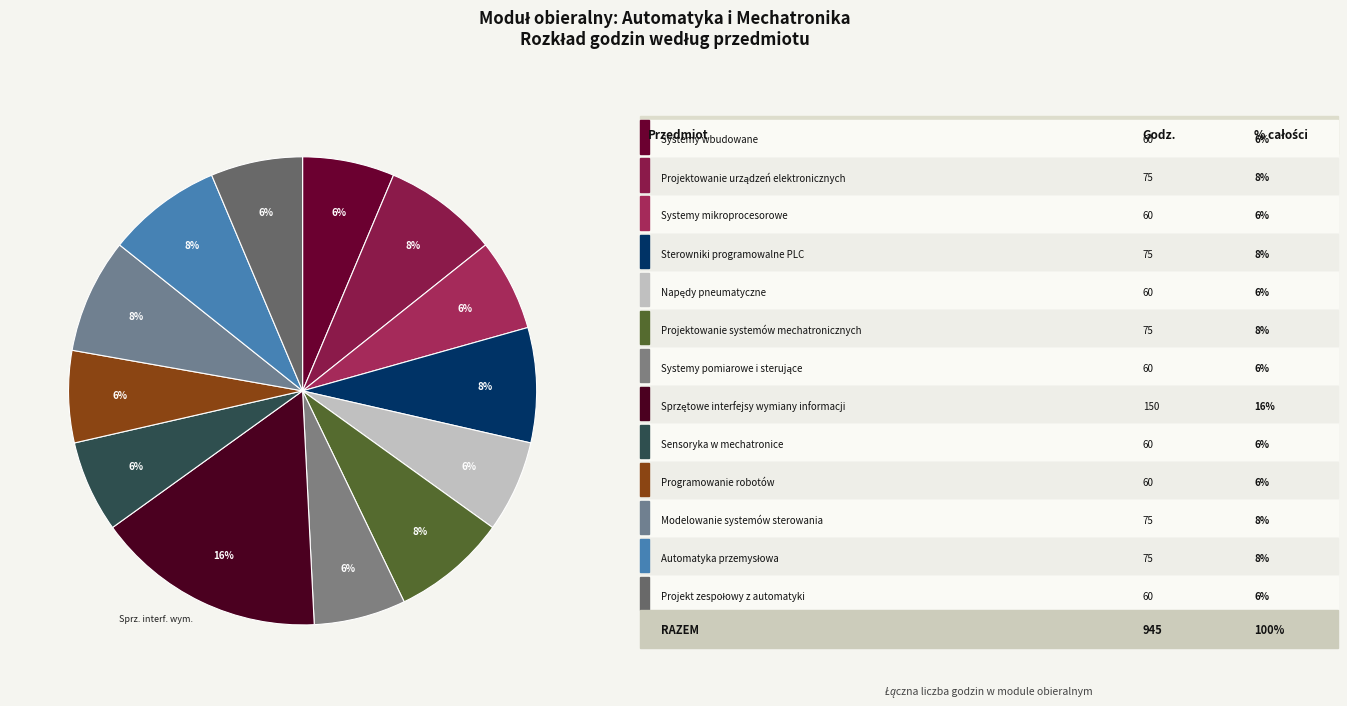

Count the number of slices in the pie.

13